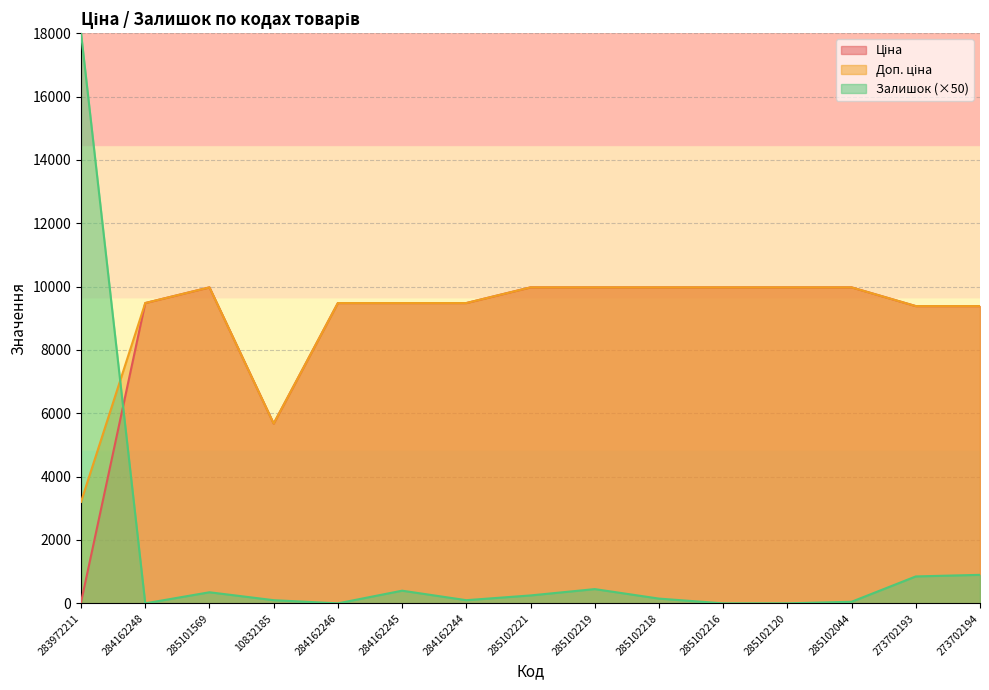

What is the sum of all Доп. ціна values?

135391.9